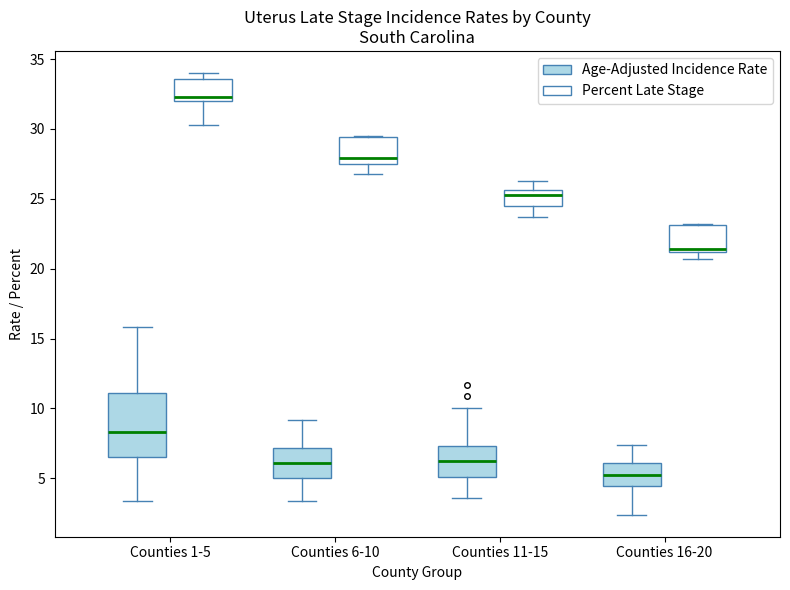

Reading left to right, read every box against the y-axis: the position of its median line, the range the box covers, and the ends of its whiskers. The values are not printed on the chart, so give them approximately, as read against the axis.

Counties 1-5 (Age-Adjusted Incidence Rate): median 8.5, box 6.5 to 11.0, whiskers 3.5 to 16.0
Counties 1-5 (Percent Late Stage): median 32.5, box 32.0 to 33.5, whiskers 30.5 to 34.0
Counties 6-10 (Age-Adjusted Incidence Rate): median 6.0, box 5.0 to 7.0, whiskers 3.5 to 9.0
Counties 6-10 (Percent Late Stage): median 28.0, box 27.5 to 29.5, whiskers 27.0 to 29.5
Counties 11-15 (Age-Adjusted Incidence Rate): median 6.0, box 5.0 to 7.5, whiskers 3.5 to 10.0
Counties 11-15 (Percent Late Stage): median 25.5 (just below the box's upper edge), box 24.5 to 25.5, whiskers 23.5 to 26.5
Counties 16-20 (Age-Adjusted Incidence Rate): median 5.0, box 4.5 to 6.0, whiskers 2.5 to 7.5
Counties 16-20 (Percent Late Stage): median 21.5, box 21.0 to 23.0, whiskers 20.5 to 23.0